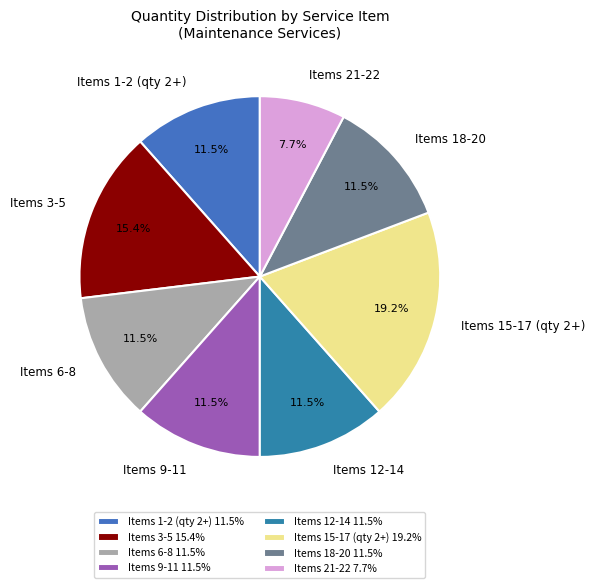

Between Items 1-2 (qty 2+) and Items 21-22, which is larger?

Items 1-2 (qty 2+)